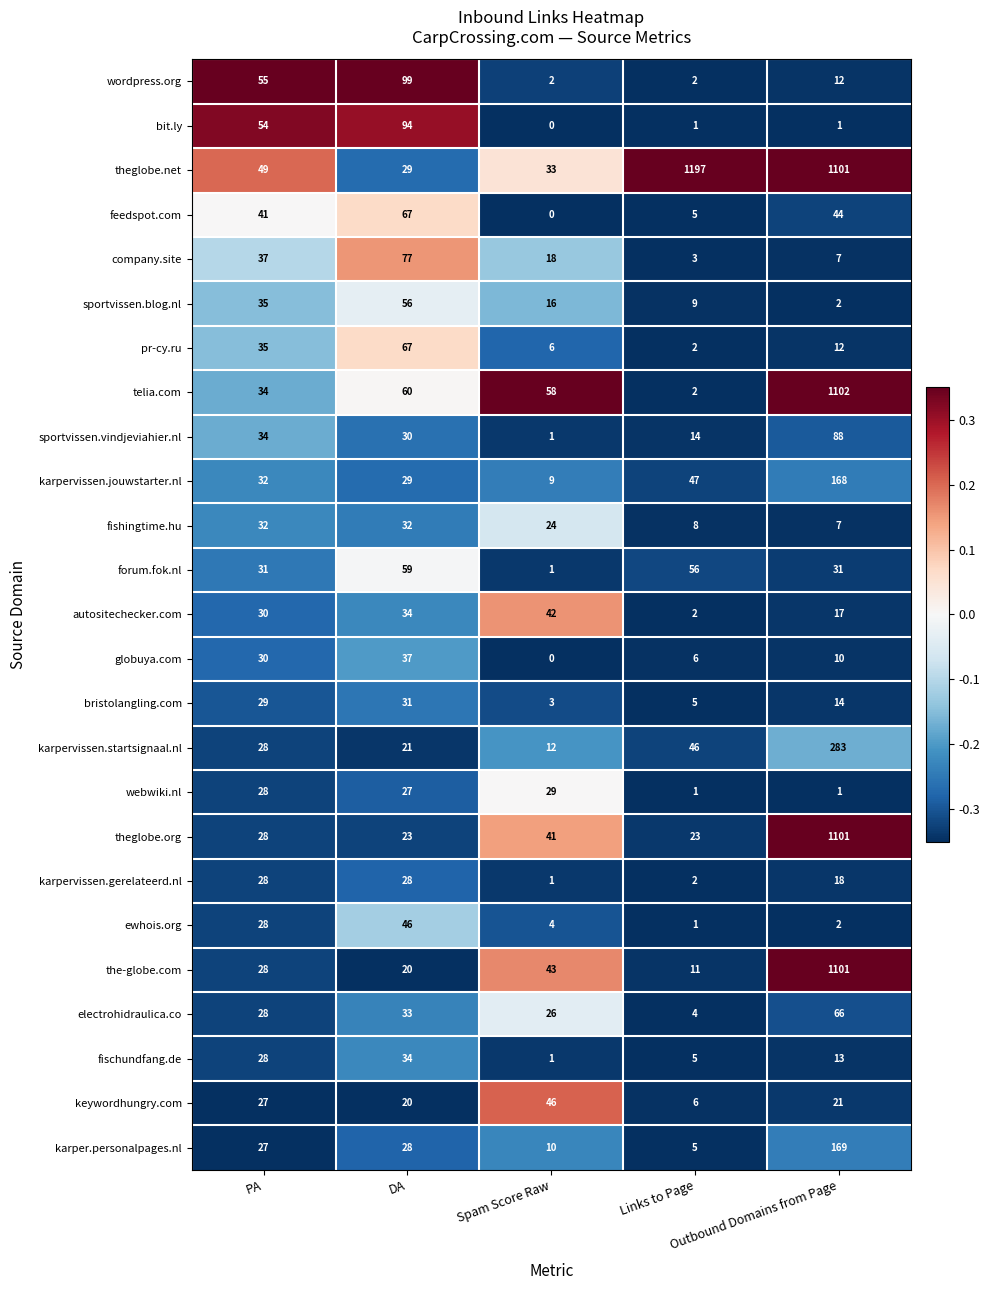

Which label corresponds to the largest value in the chart?

Links to Page